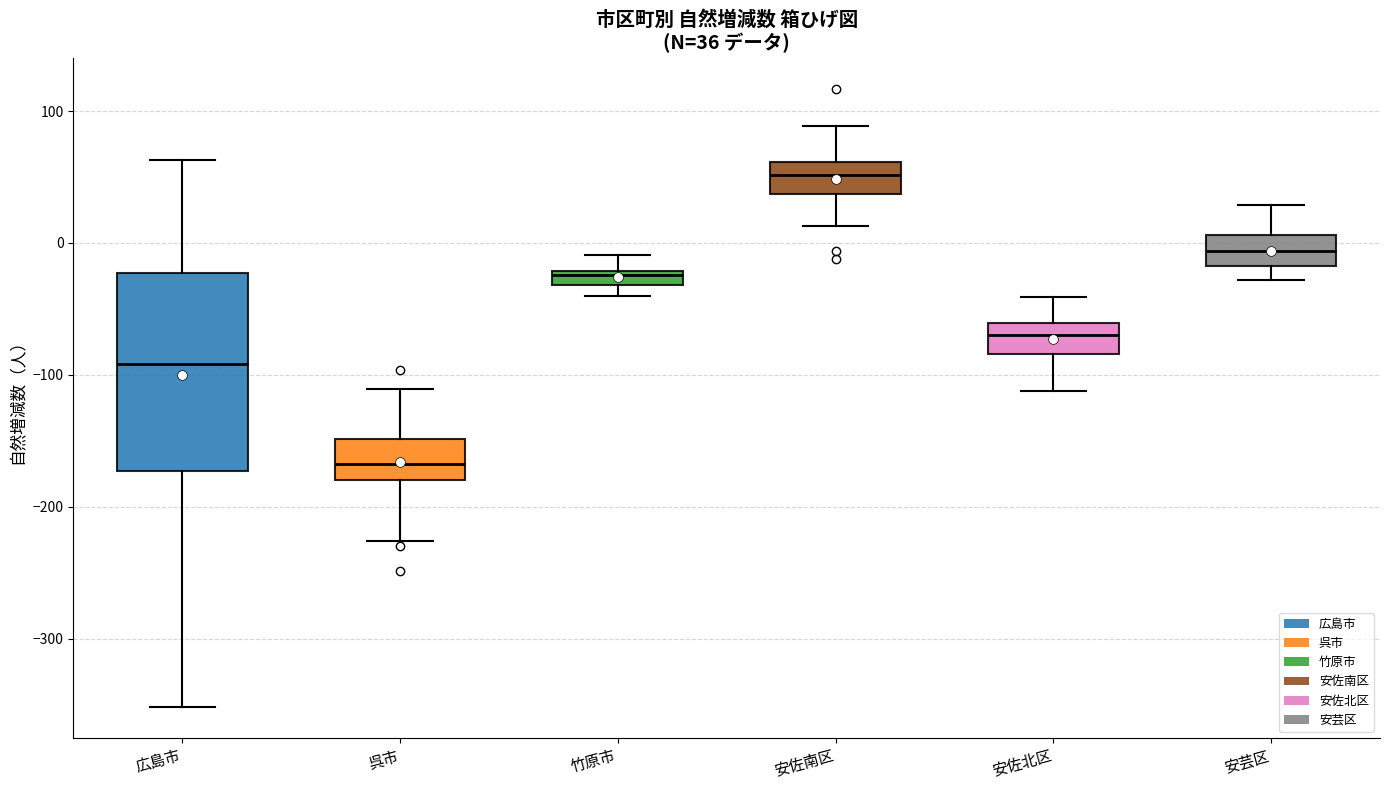

Comparing the boxes themselves (not the whiskers), which one is the tallest?

広島市